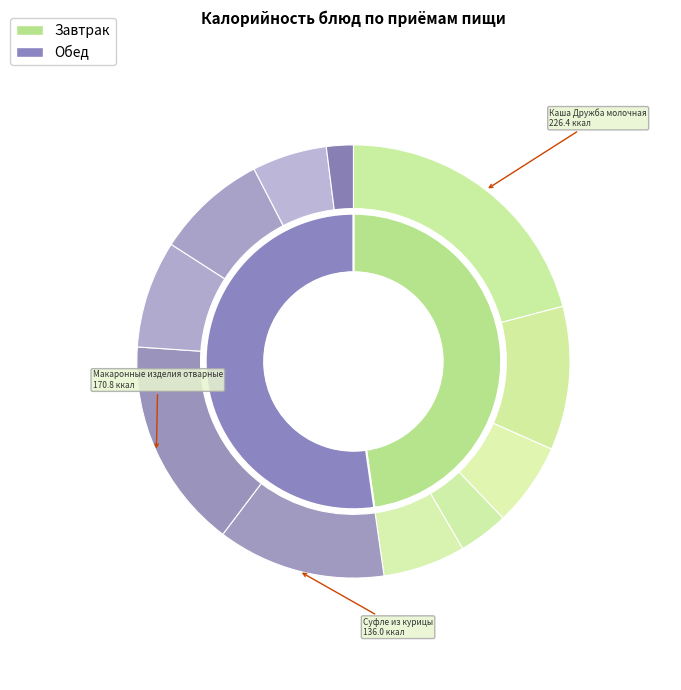

Does any single category account for the majority?

No